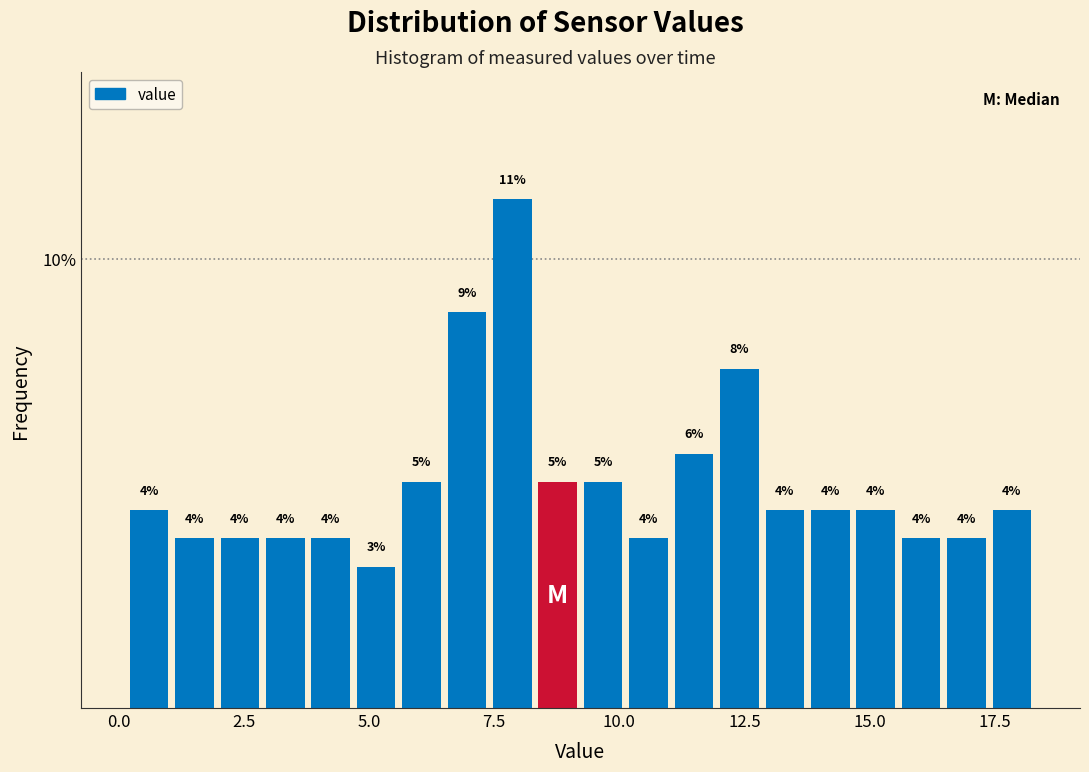

Around what value on the x-axis is the tallest bar? Give the approximate position of its centre, as read against the axis.

8.0